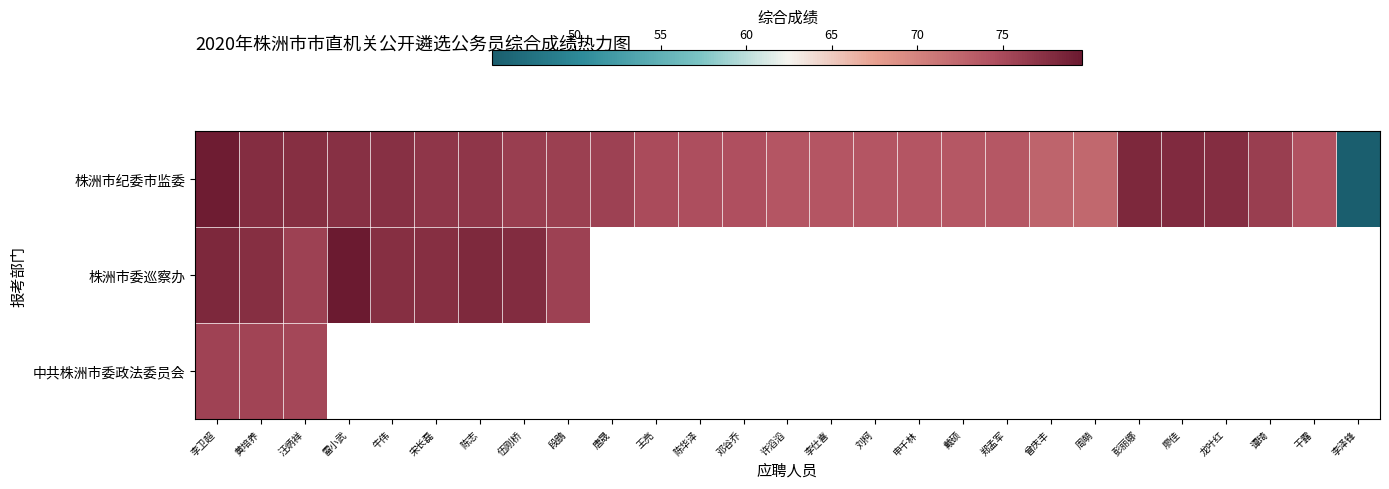

What is the average value of the 株洲市纪委市监委 series?

74.6